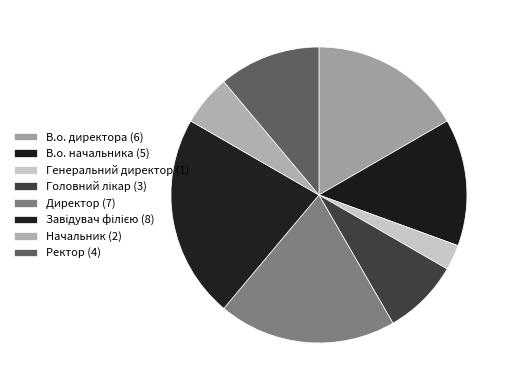

How many segments does this pie chart have?

8